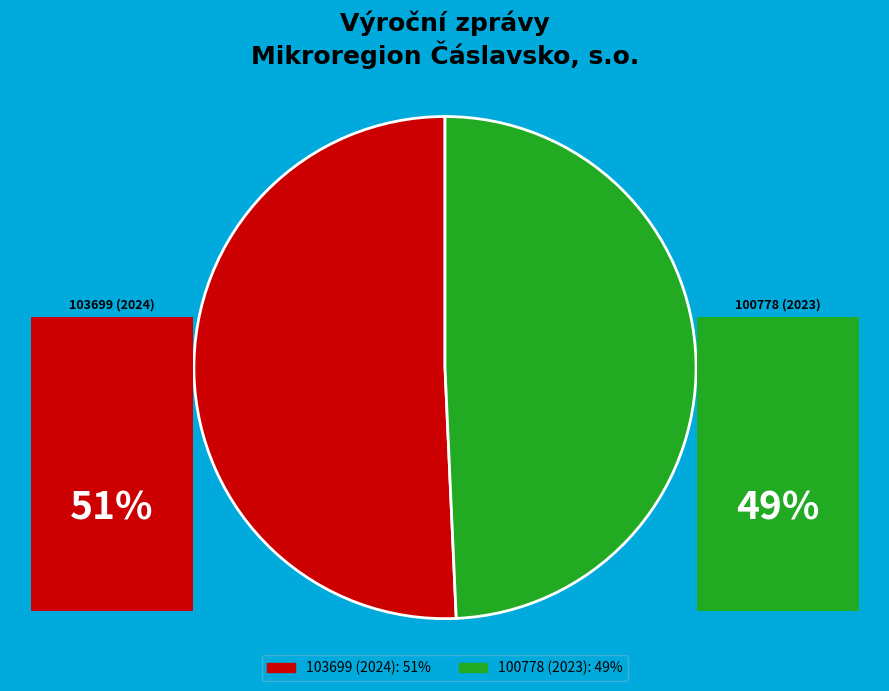

Which category accounts for the majority?

103699